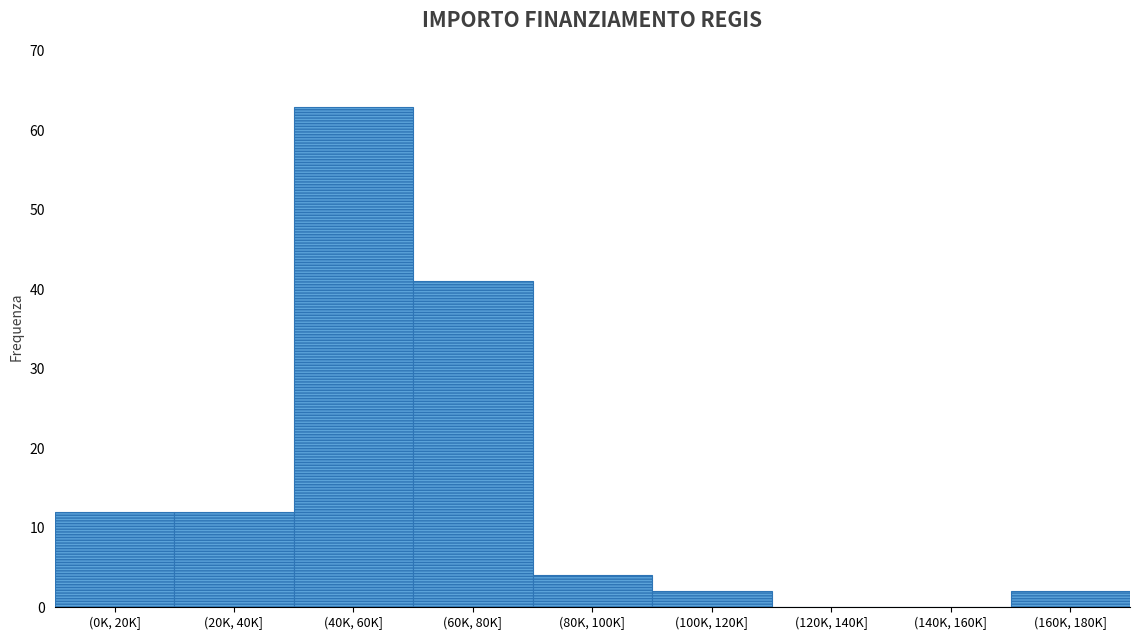

Reading left to right, what are all the values shown in this chart?

(0K, 20K]=12	(20K, 40K]=12	(40K, 60K]=63	(60K, 80K]=41	(80K, 100K]=4	(100K, 120K]=2	(120K, 140K]=0	(140K, 160K]=0	(160K, 180K]=2